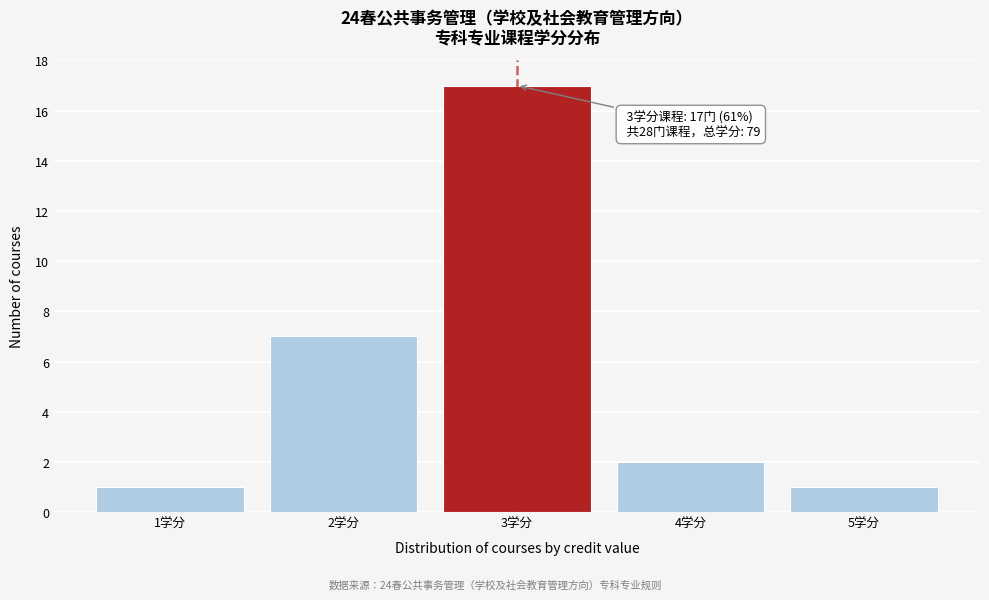

Reading left to right, list all the values displayed in this chart.

1	7	17	2	1